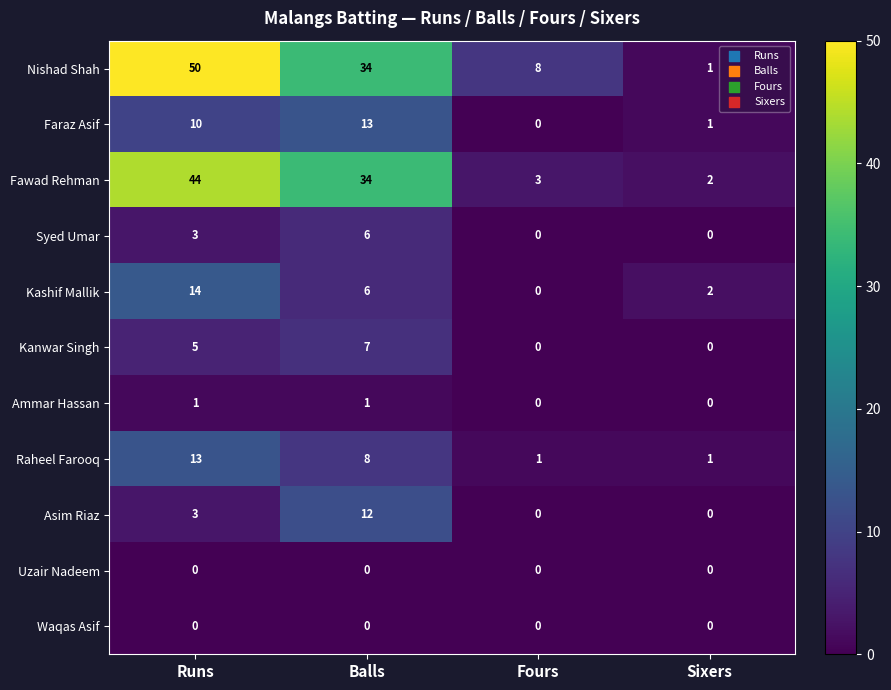

What is the sum of all Fawad Rehman values?

83